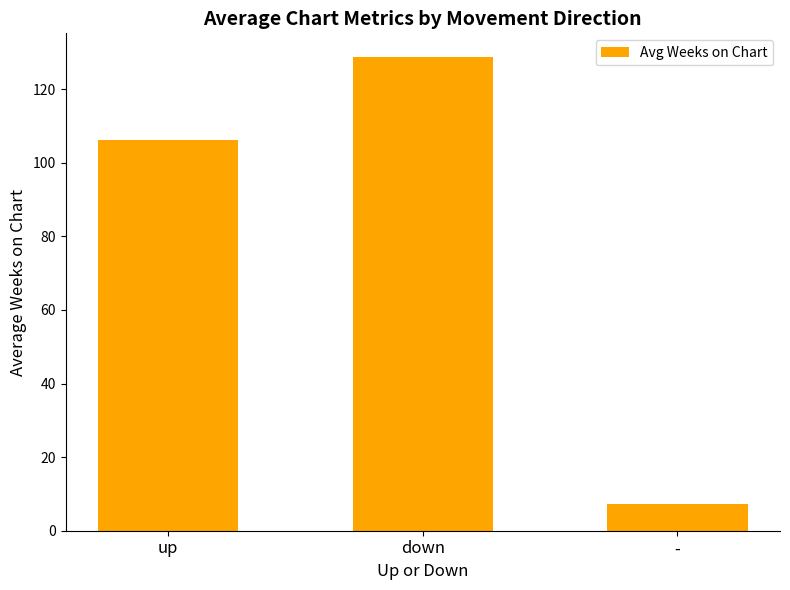

List the labels in order of value, smallest first.

-, up, down